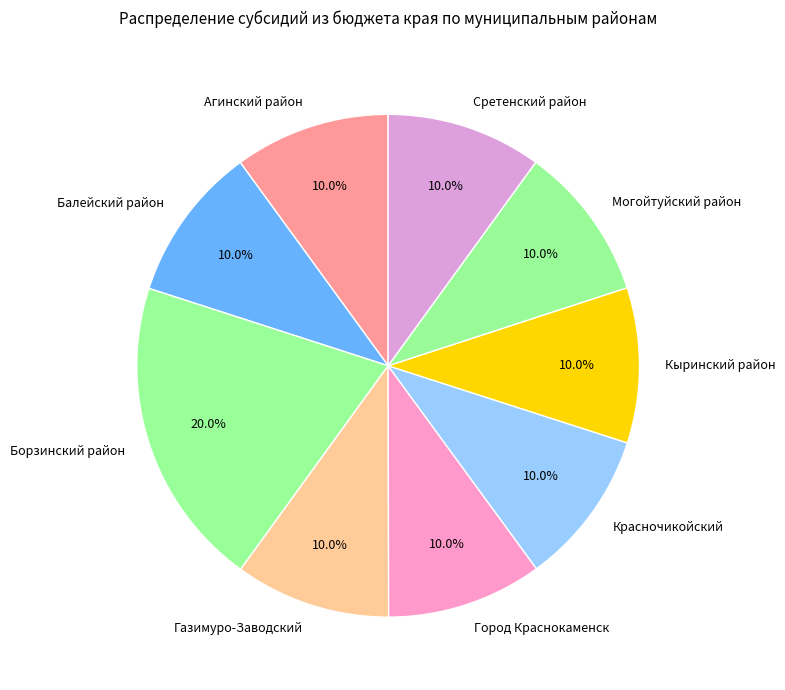

How many slices are in this pie chart?

9